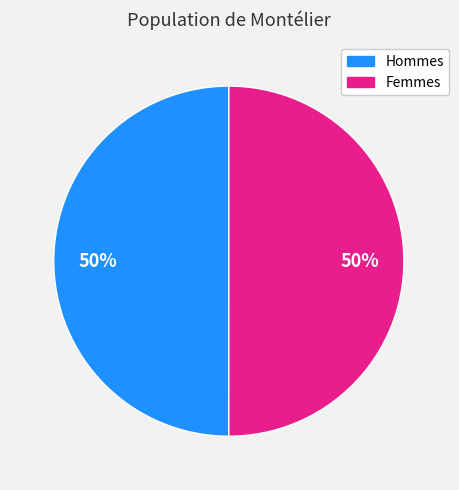

How many segments does this pie chart have?

2